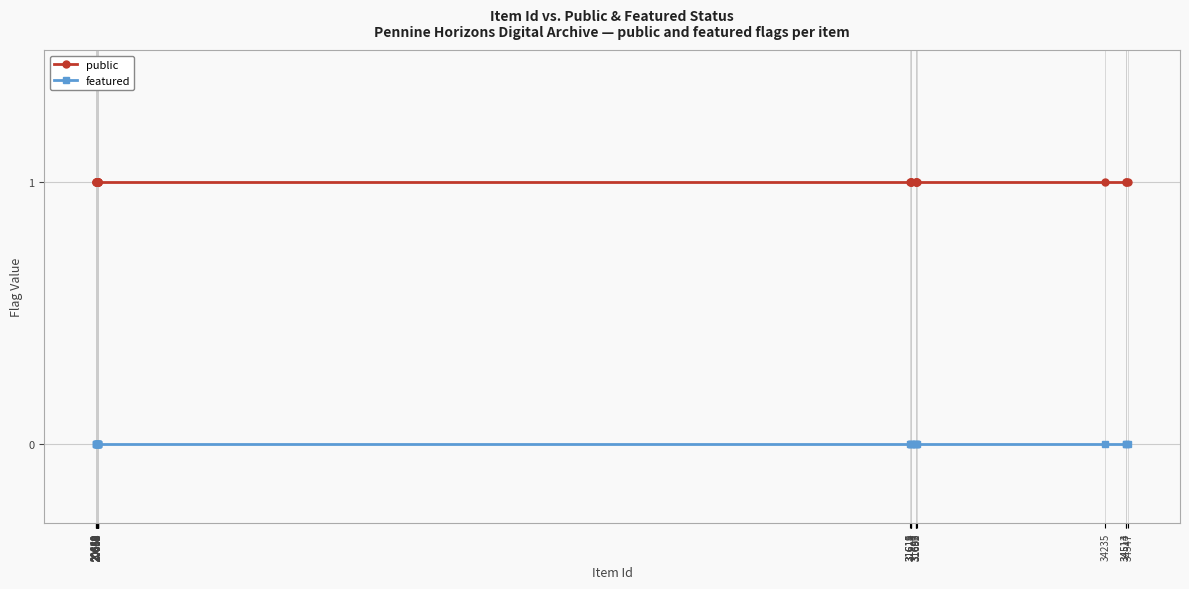

True or false: public and featured intersect in this chart.

False